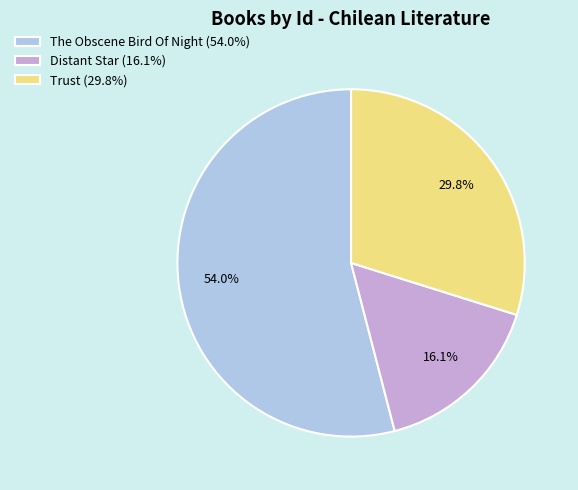

Do The Obscene Bird Of Night (54.0%) and Trust (29.8%) together represent more than half of the pie?

Yes